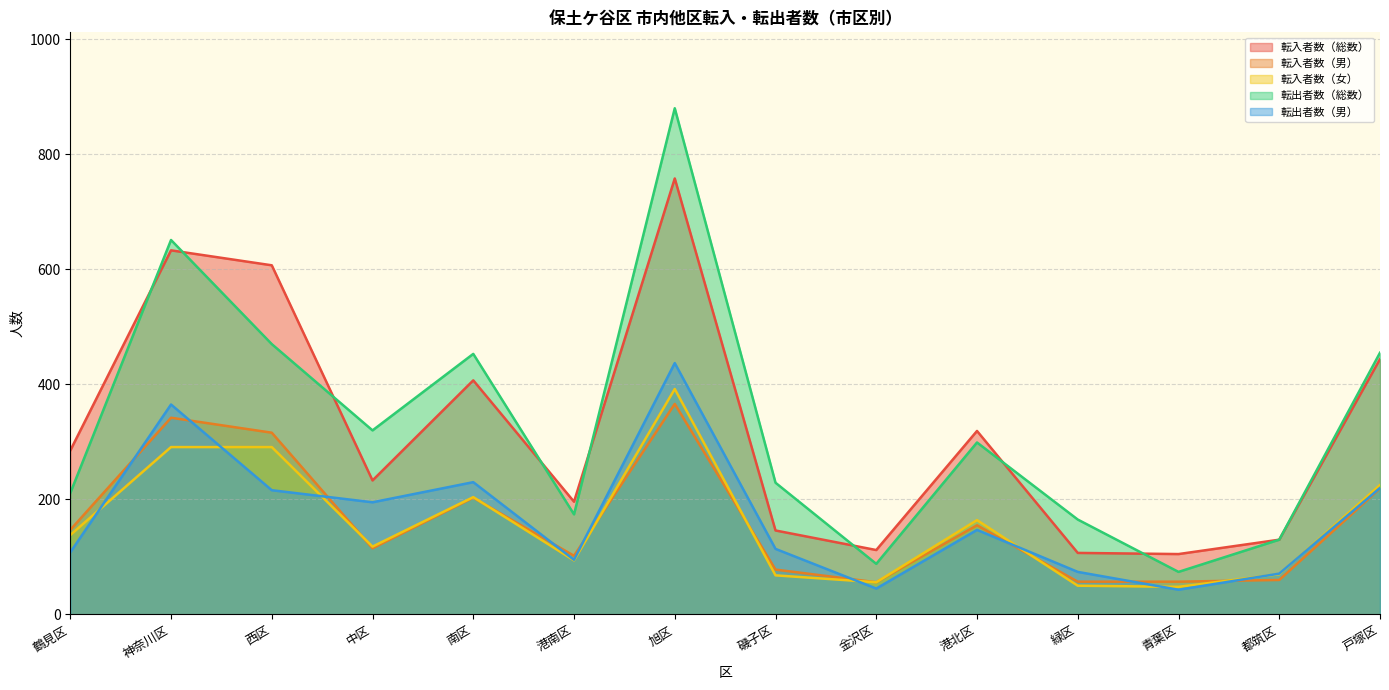

True or false: 転入者数（女） and 転出者数（総数） intersect in this chart.

False